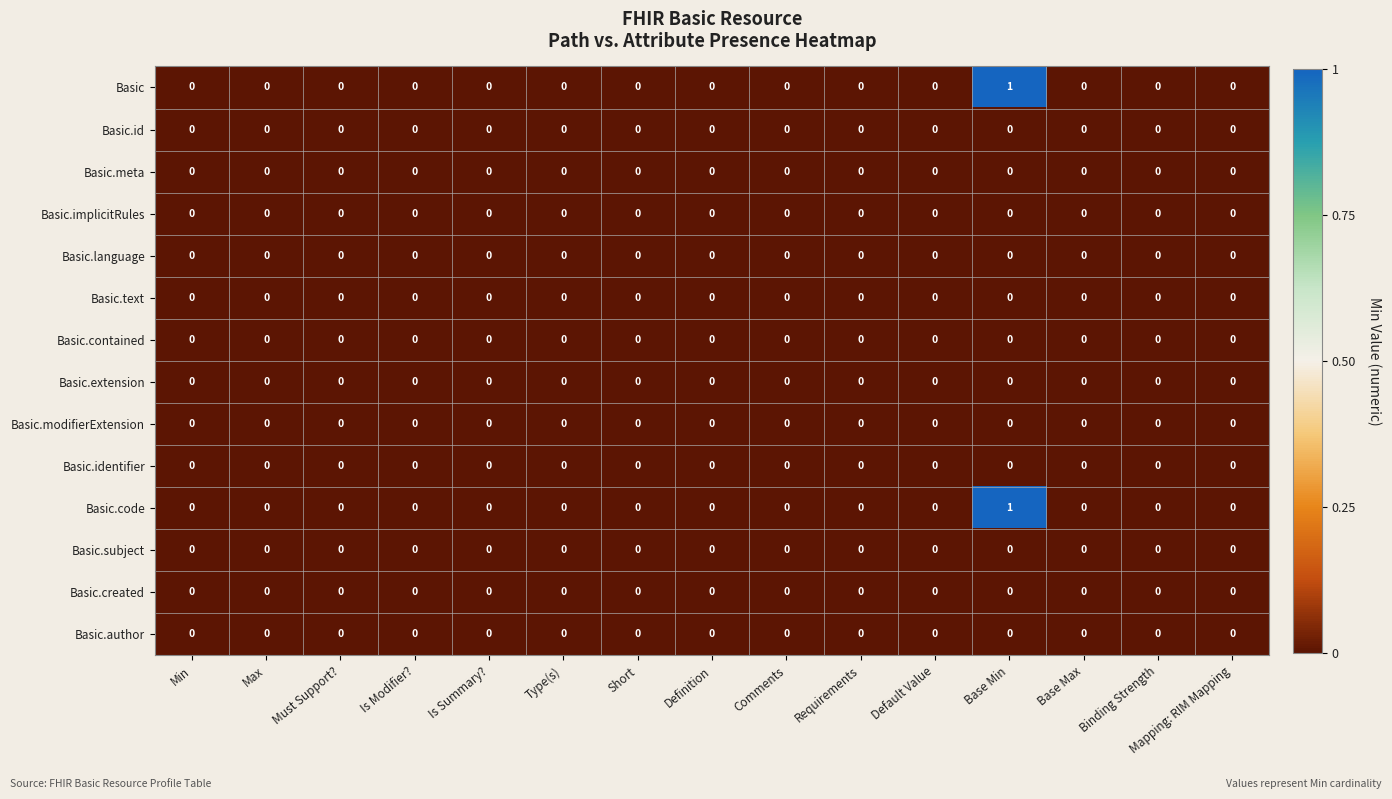

At which category is the sum across all series the highest?

Base Min